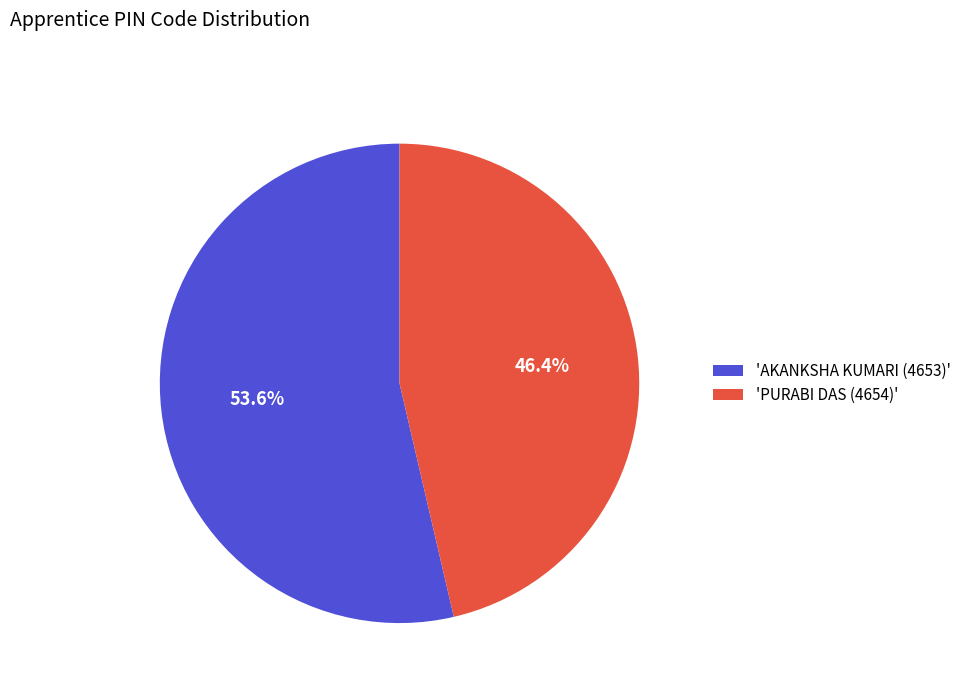

What percentage do 'PURABI DAS (4654)' and 'AKANKSHA KUMARI (4653)' together represent?

100.0%